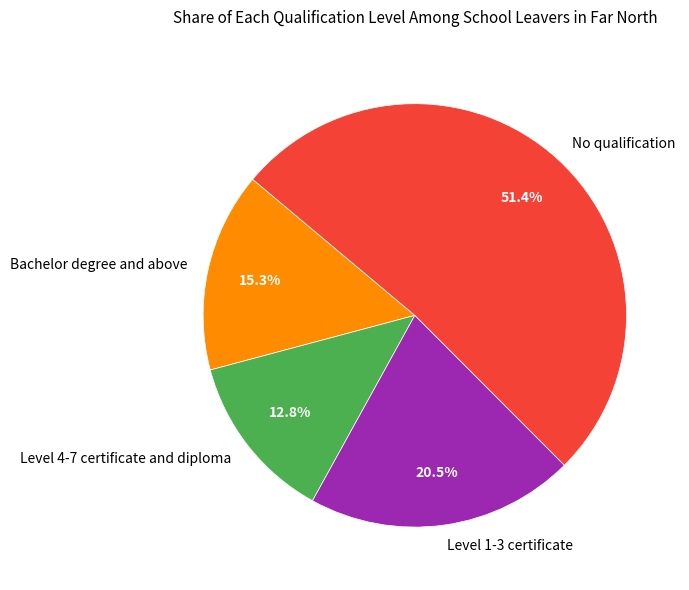

Count the number of slices in the pie.

4